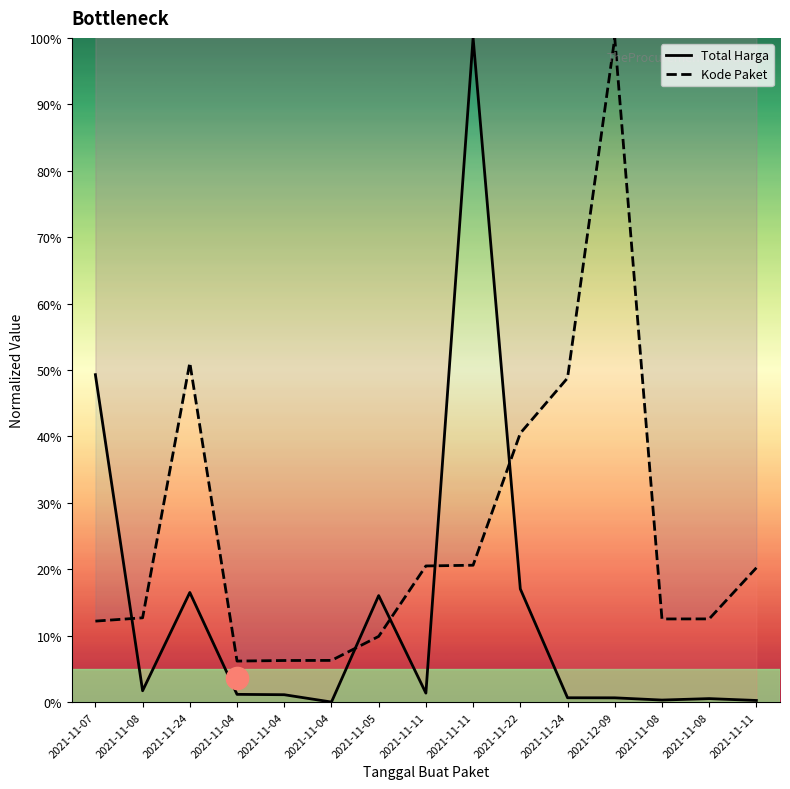

What is the approximate value of Kode Paket at 2021-11-08?

0.1